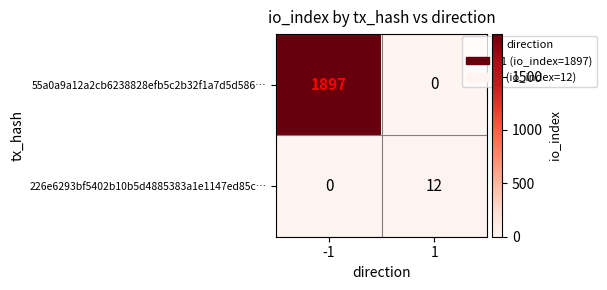

Which series changed the most between -1 and 1?

55a0a9a12a2cb6238828efb5c2b32f1a7d5d586…